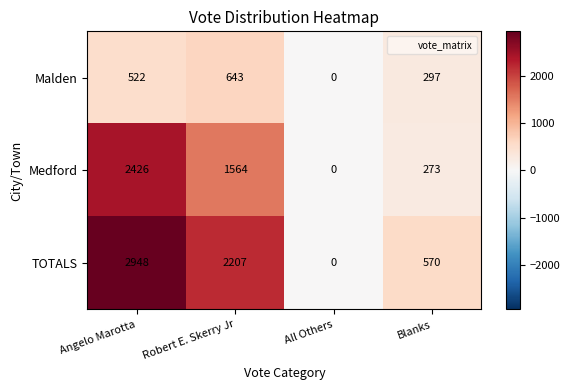

True or false: Medford has a value of 447 at Blanks.

False